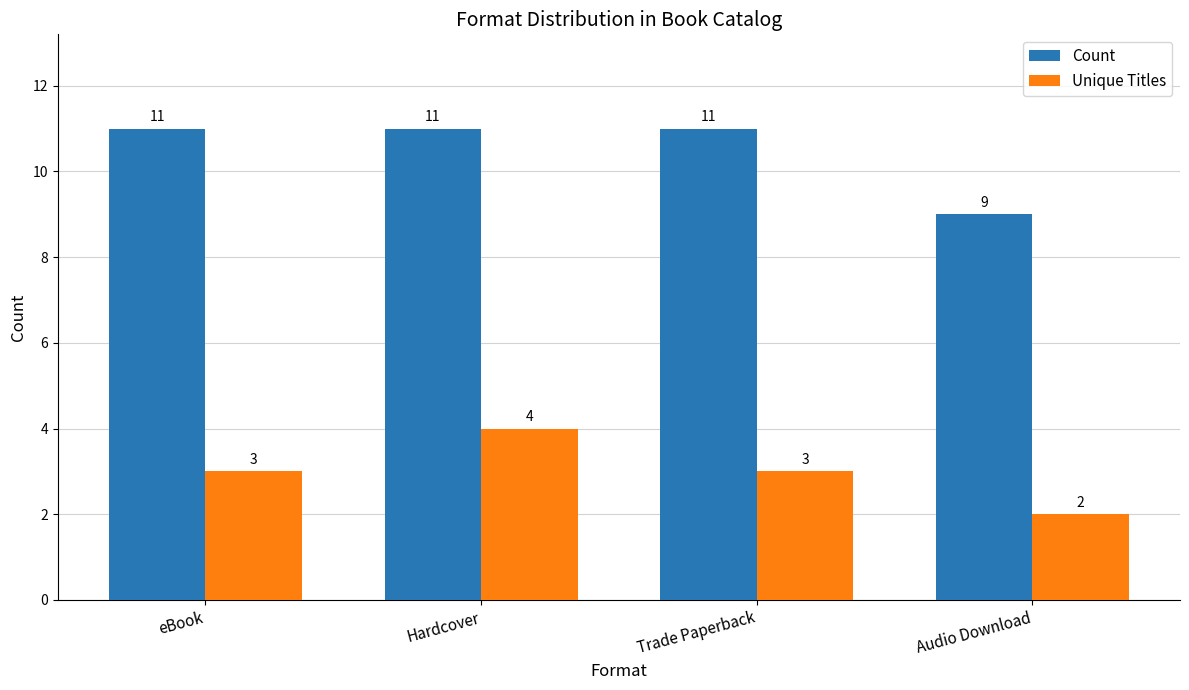

Reading right to left, what are all the values shown in this chart?

Count: Audio Download=9	Trade Paperback=11	Hardcover=11	eBook=11
Unique Titles: Audio Download=2	Trade Paperback=3	Hardcover=4	eBook=3